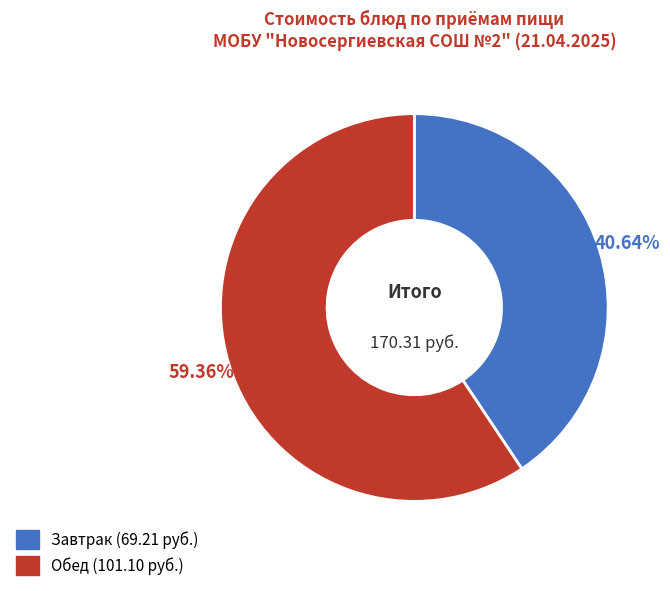

Is there a majority slice in this chart?

Yes